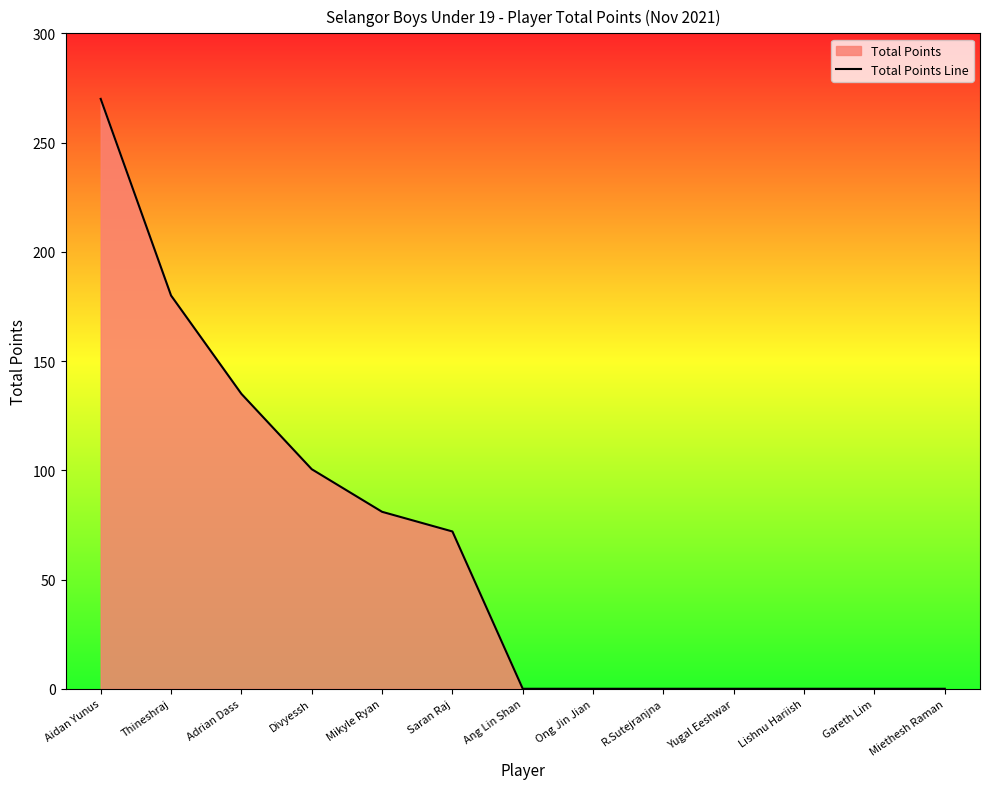

List the labels in order of value, largest first.

Aidan Yunus, Thineshraj, Adrian Dass, Divyessh, Mikyle Ryan, Saran Raj, Ang Lin Shan, Ong Jin Jian, R.Sutejranjna, Yugal Eeshwar, Lishnu Hariish, Gareth Lim, Miethesh Raman